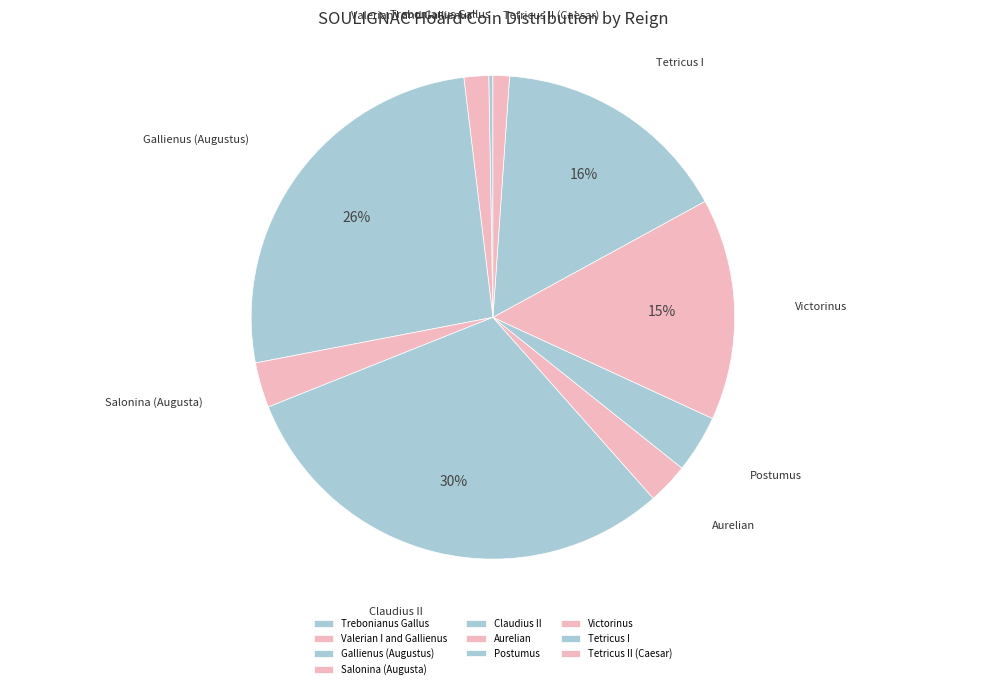

The Victorinus slice represents 15% of the pie. True or false?

True